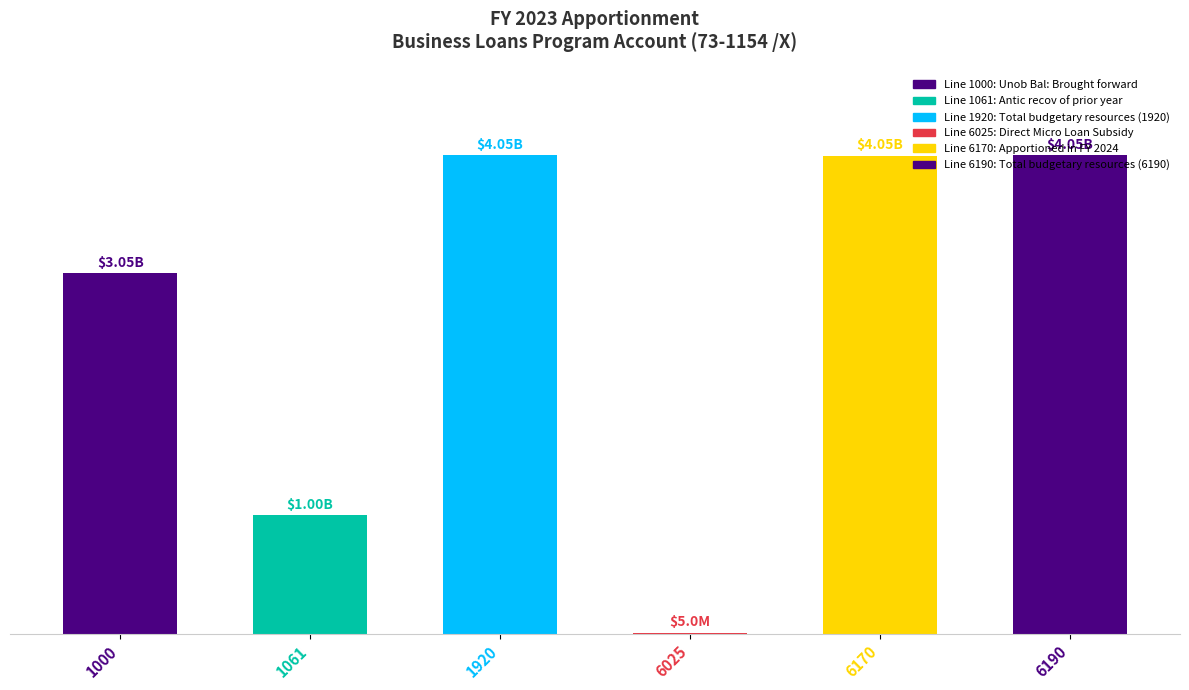

What is the greatest value displayed?

4053398659